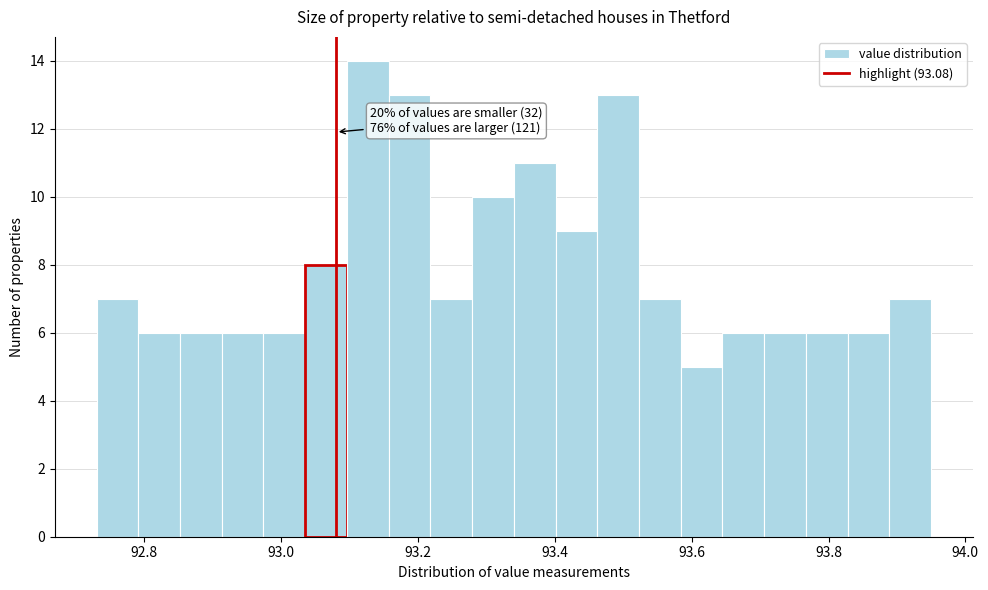

Read against the x-axis, roughly where is the centre of the tallest bar?

93.12